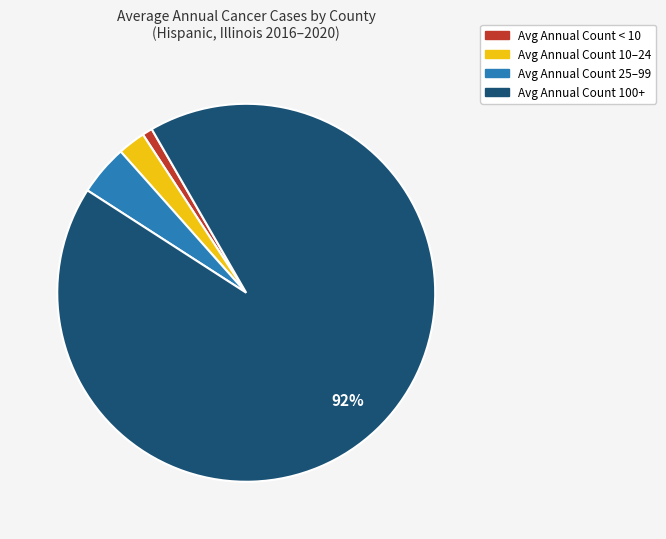

What is the largest slice in the pie chart?

Avg Annual Count 100+